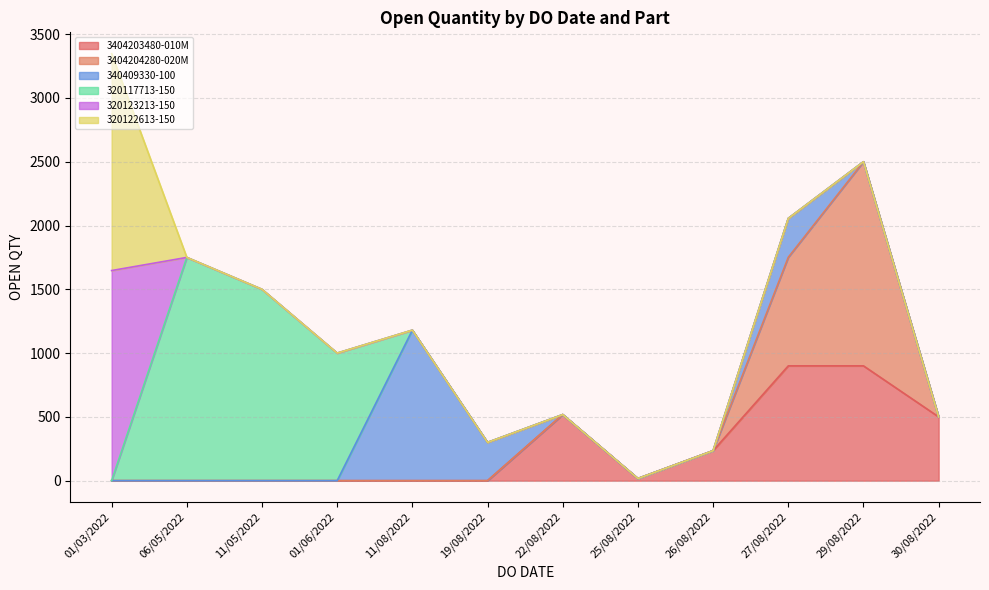

What is the difference between the second highest and second lowest values?

1596